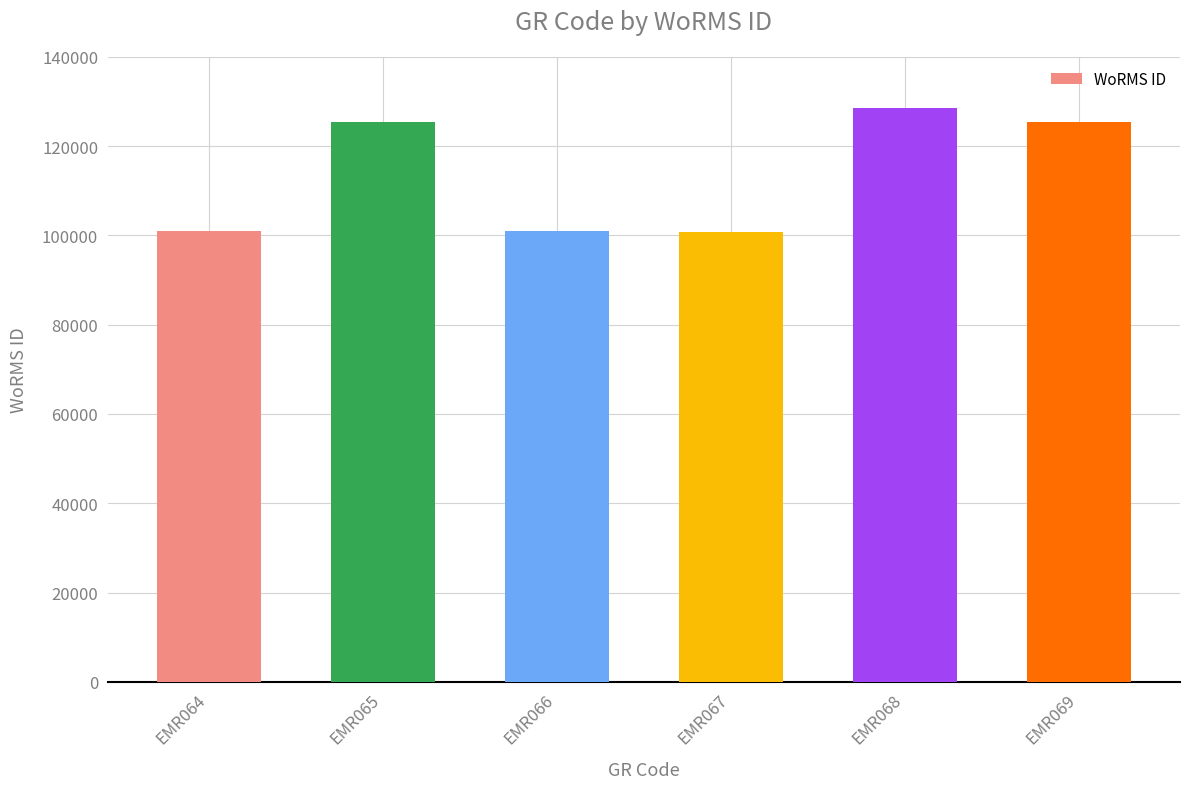

What is the maximum value shown in the chart?

128536